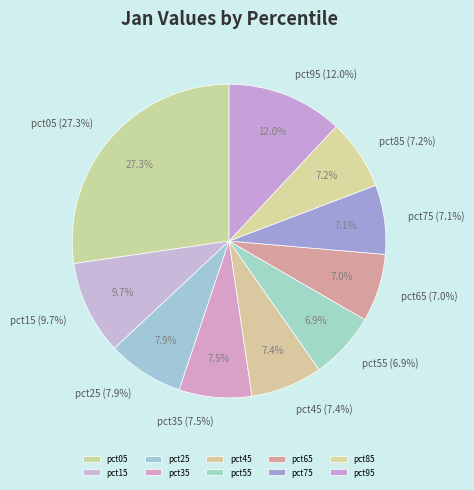

True or false: pct55 accounts for 1% of the total.

False